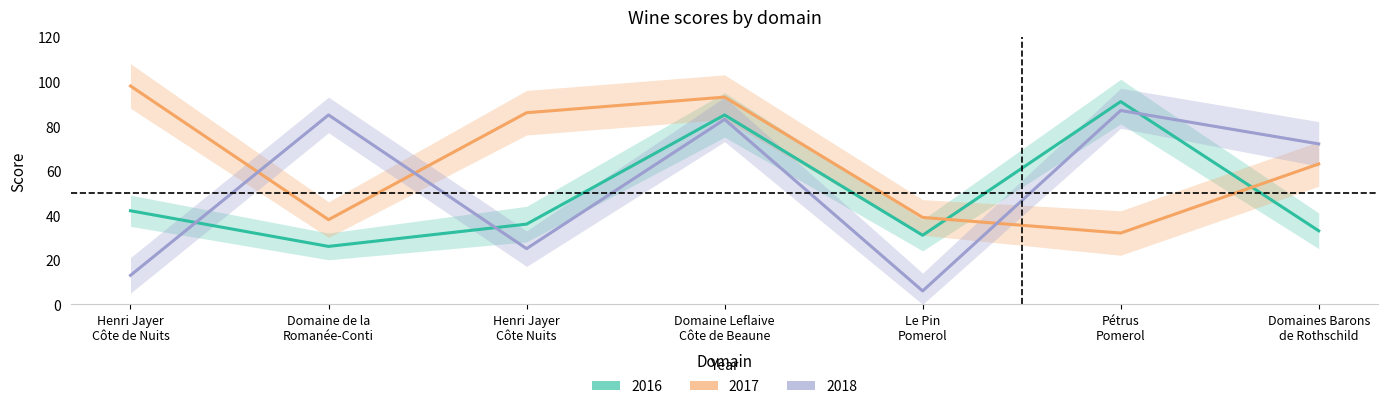

True or false: 2018 and 2016 cross at least once.

True